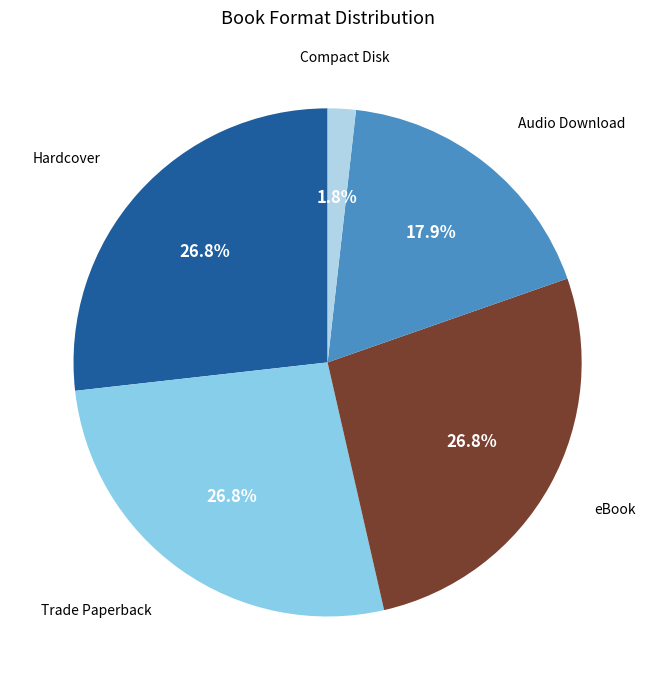

Is there any slice that represents more than half of the pie?

No